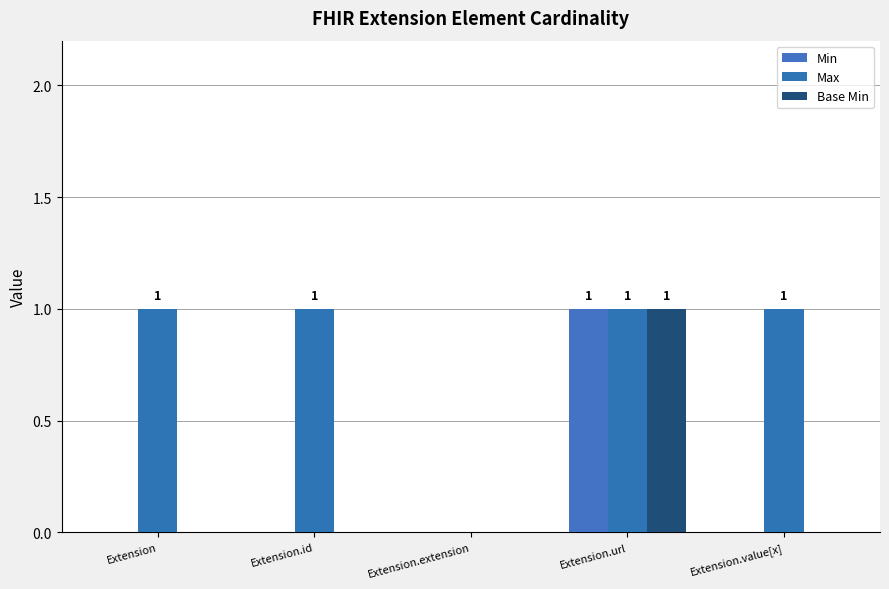

What is the label of the 1st bar from the left?

Extension